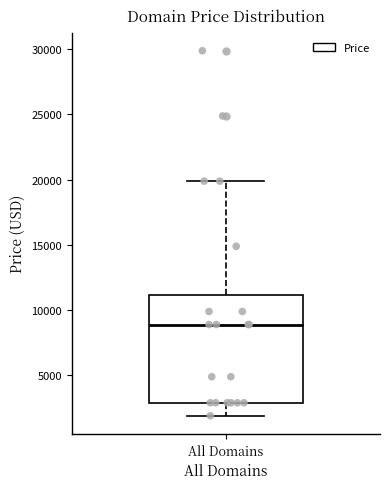

Read this box plot against the y-axis: the position of the median line, the range covered by the box, and the ends of both whiskers. The values are not printed on the chart, so give them approximately, as read against the axis.

median 9000, box 3000 to 11000, whiskers 2000 to 20000